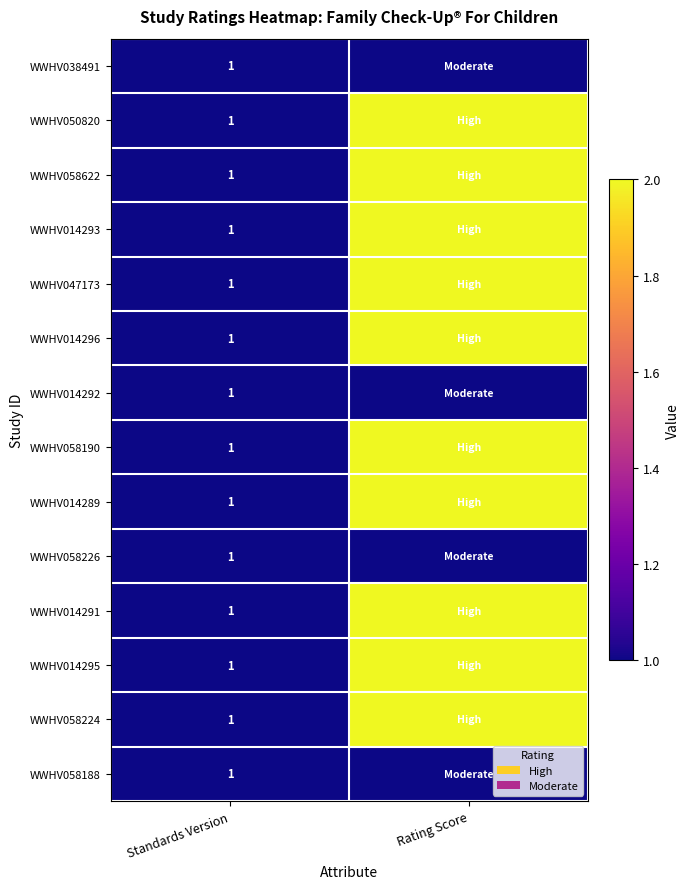

What is the total value across all series at Standards Version?

14